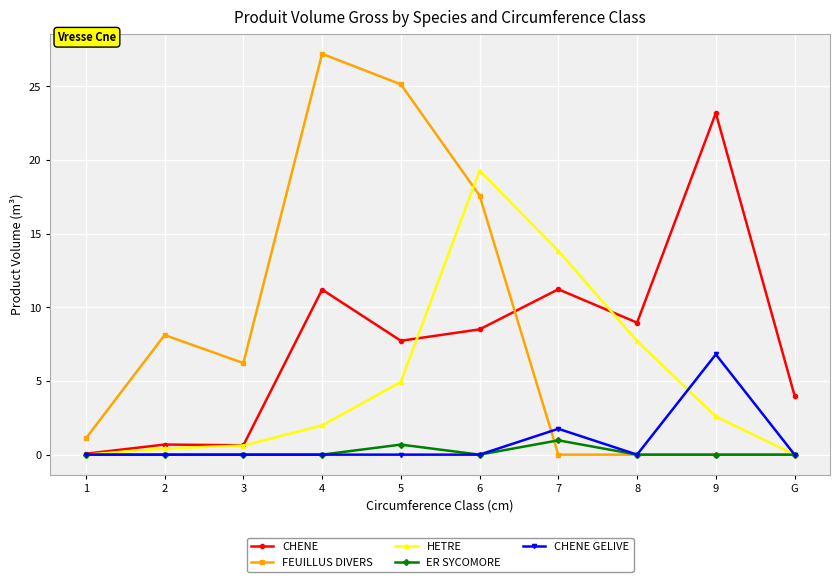

Does the chart display data point markers on the line(s)?

Yes